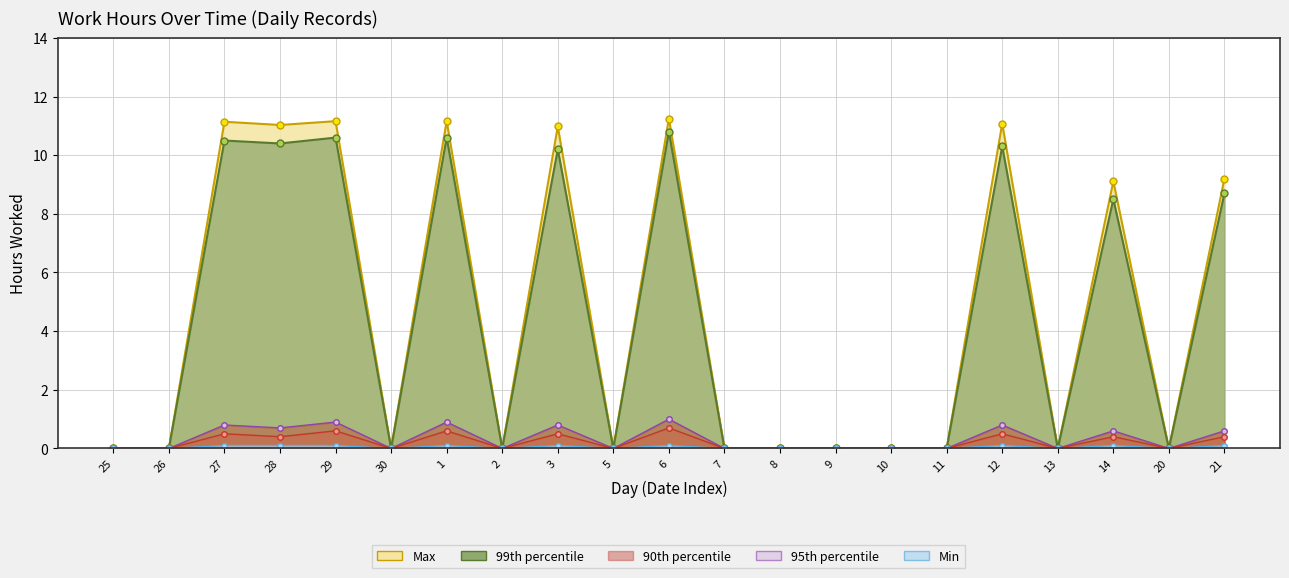

True or false: 99th percentile and Min intersect in this chart.

False